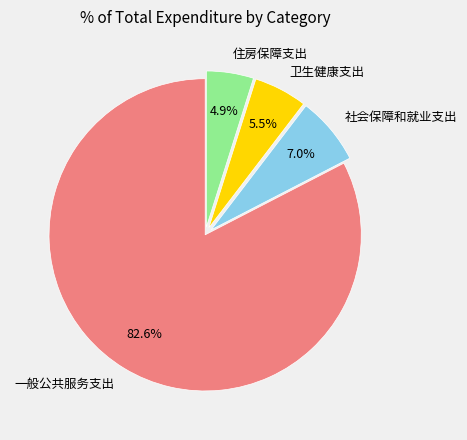

Rank the categories by value from highest to lowest.

一般公共服务支出, 社会保障和就业支出, 卫生健康支出, 住房保障支出